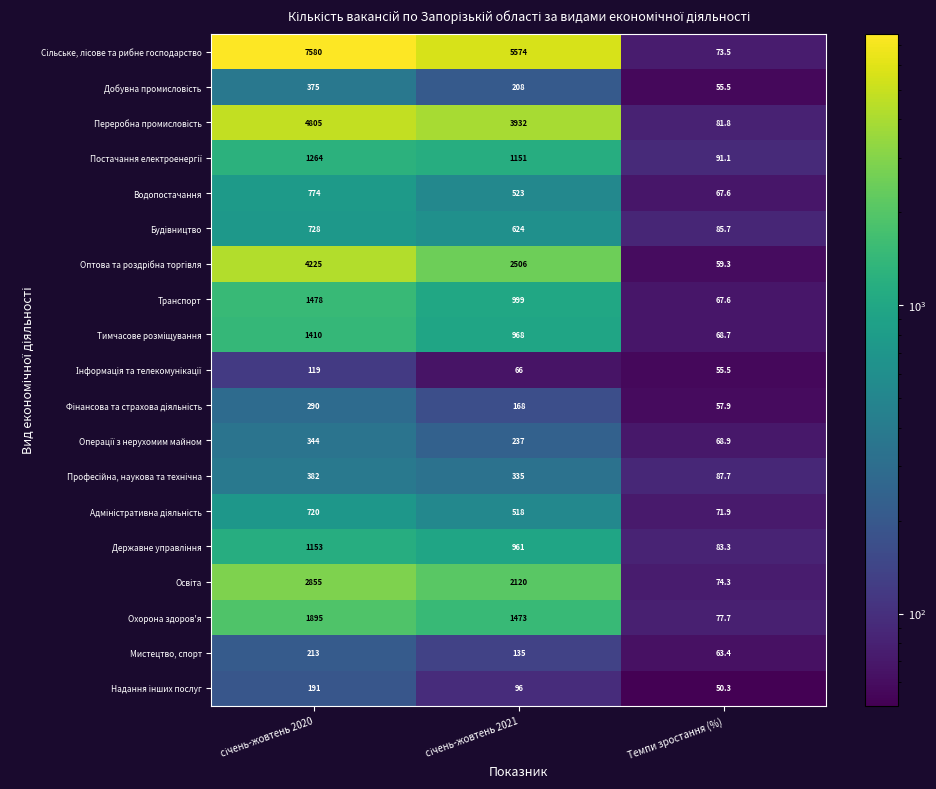

What is the difference between the highest and lowest values at Темпи зростання (%)?

40.8